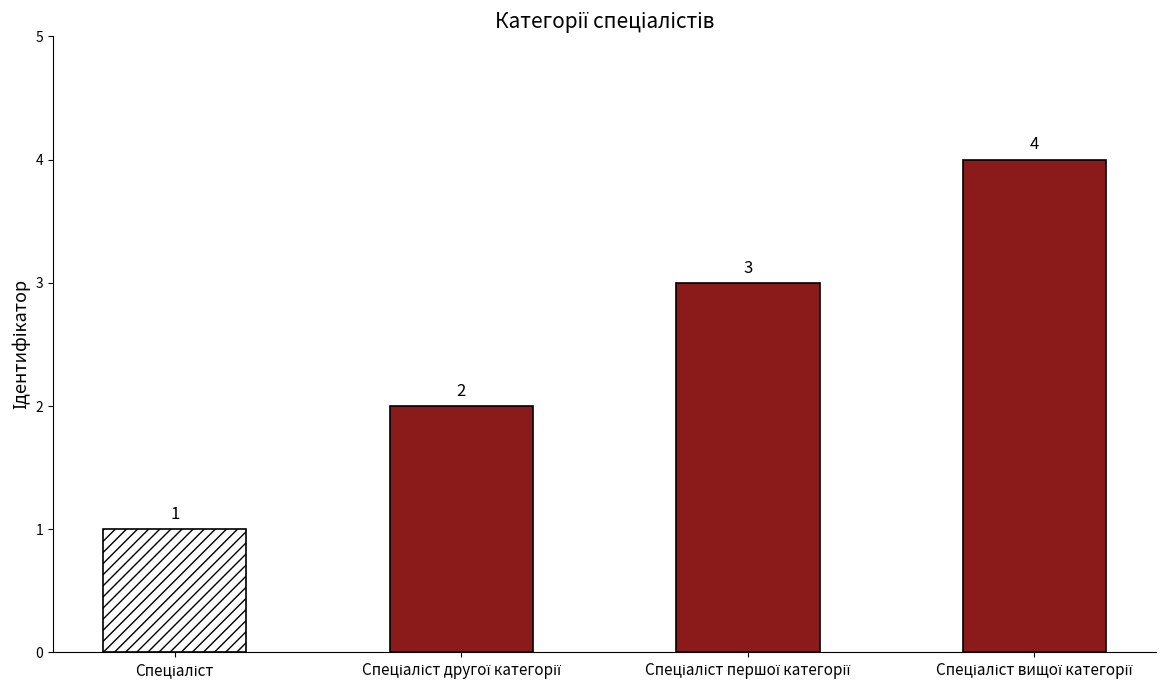

Reading right to left, transcribe all the data shown in this chart.

4	3	2	1